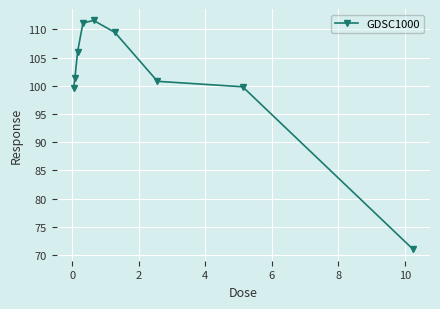

What is the smallest value displayed?

71.0